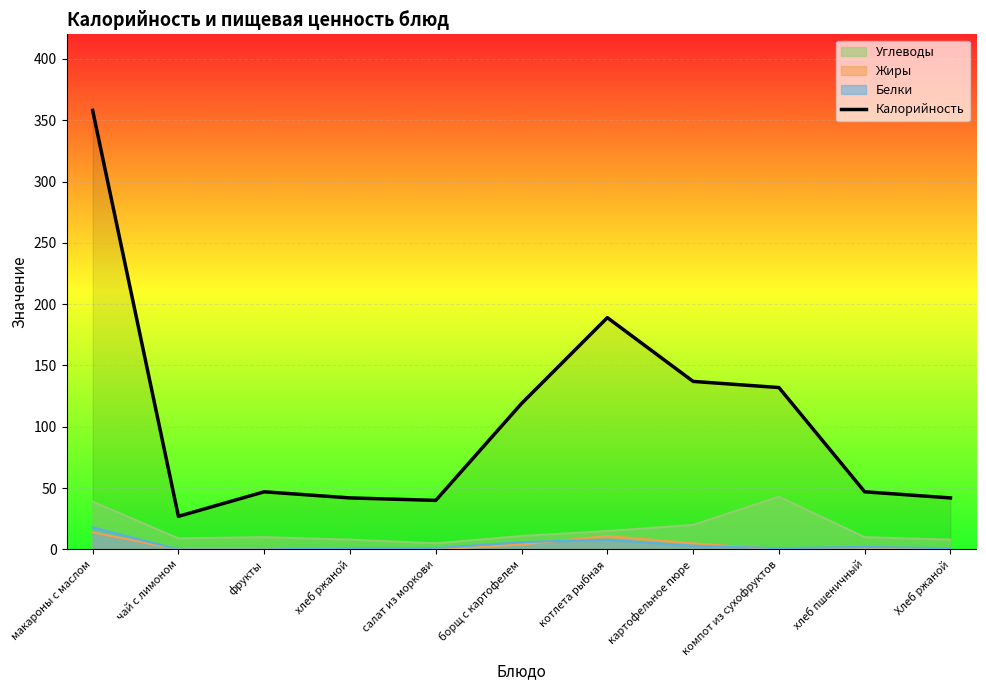

What is the label of the 6th point from the right?

борщ с картофелем